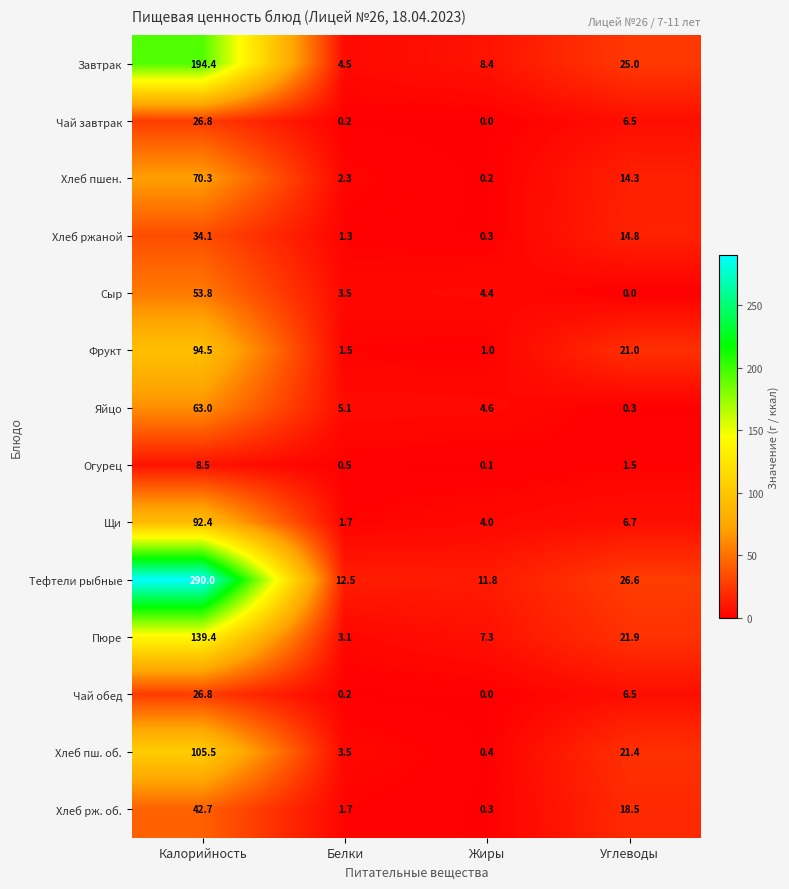

Which category has the highest value in the Фрукт series?

Калорийность